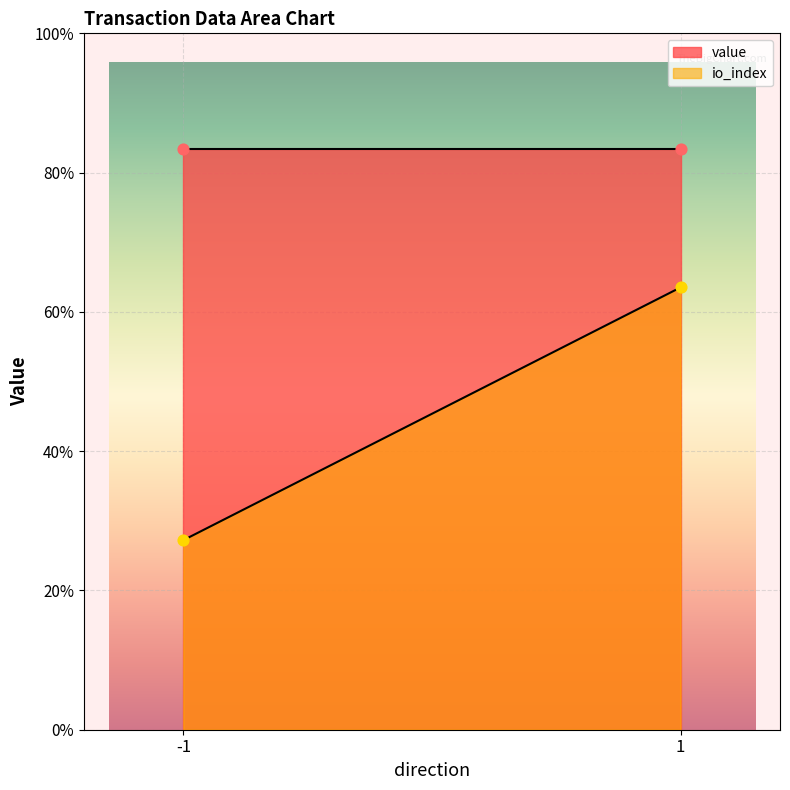

At which category is the sum across all series the highest?

1